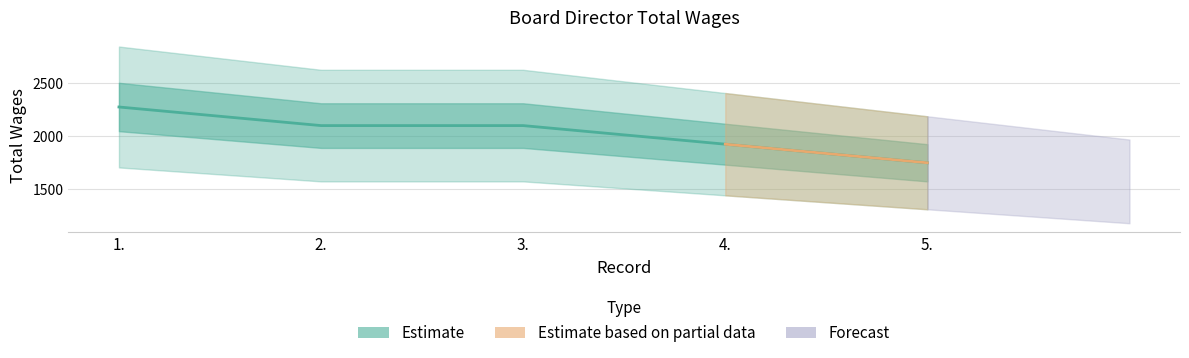

Is it true that the value at 5. is 2895?

False